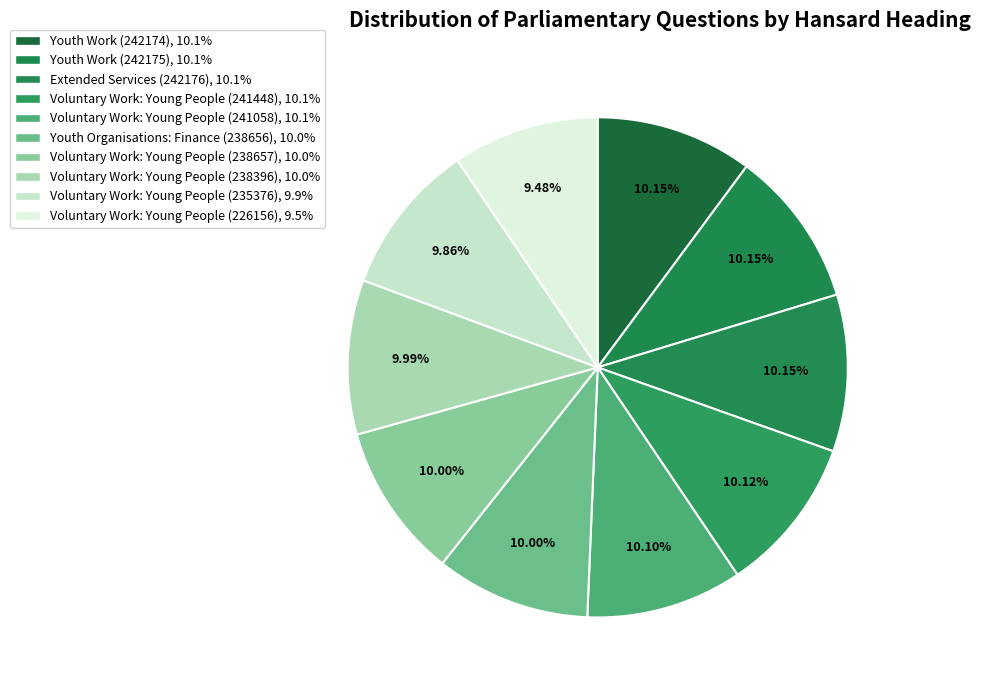

Count the number of slices in the pie.

10